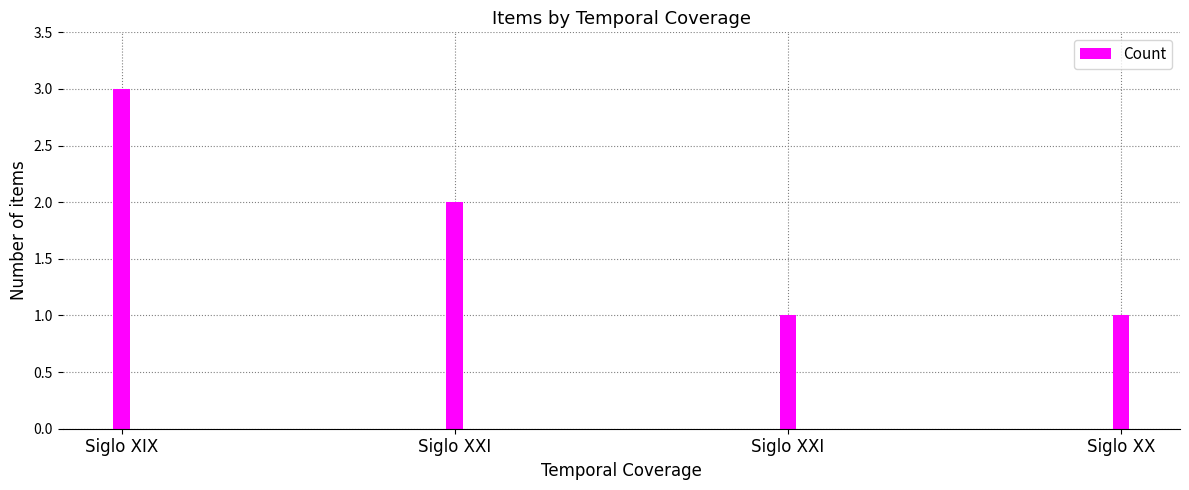

How many values are between 1 and 3?

4